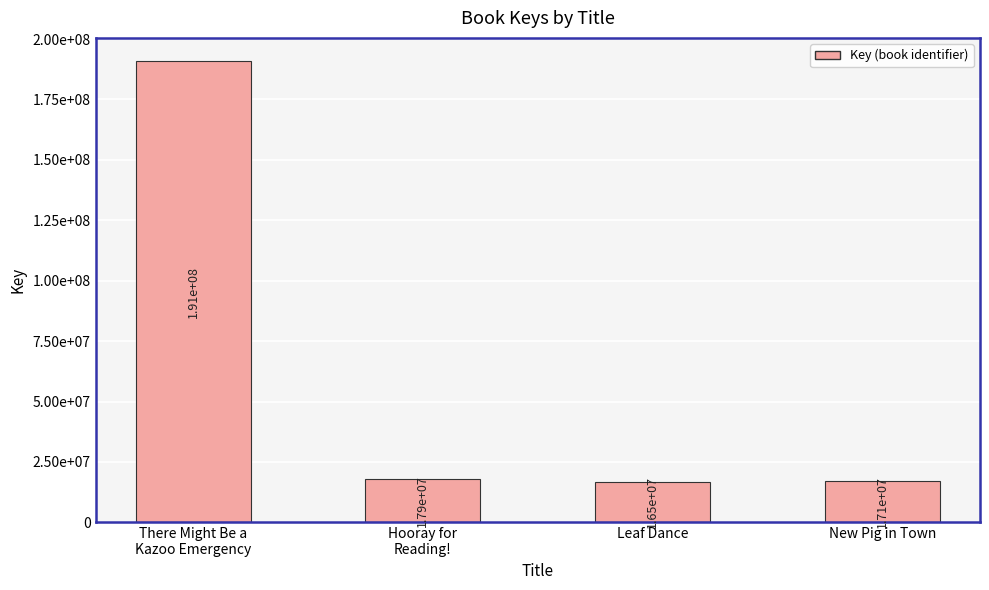

At which category does the chart reach its peak across all series?

There Might Be a
Kazoo Emergency